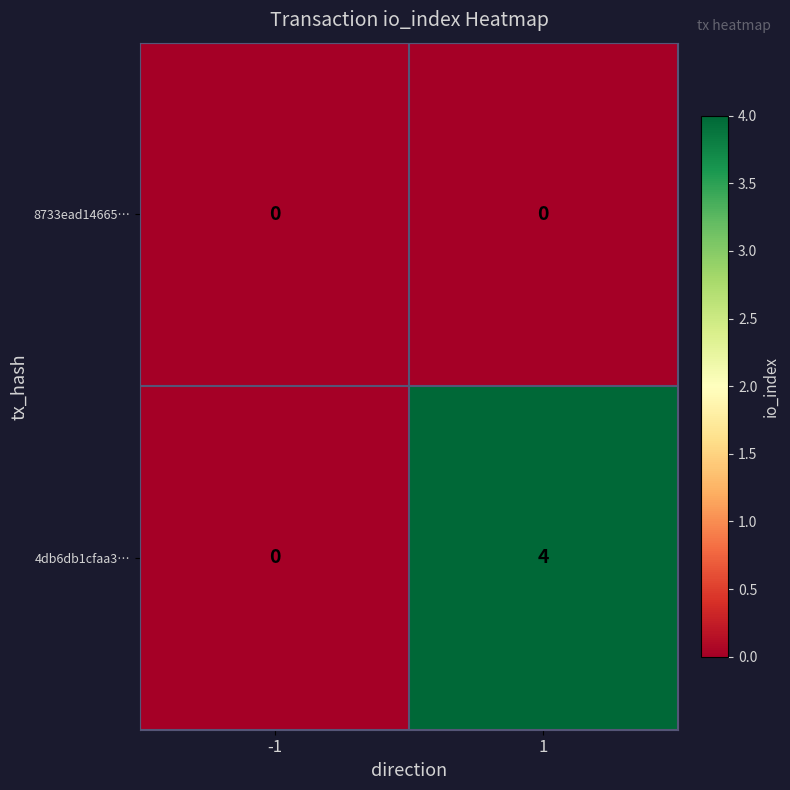

At which category is the sum across all series the highest?

1